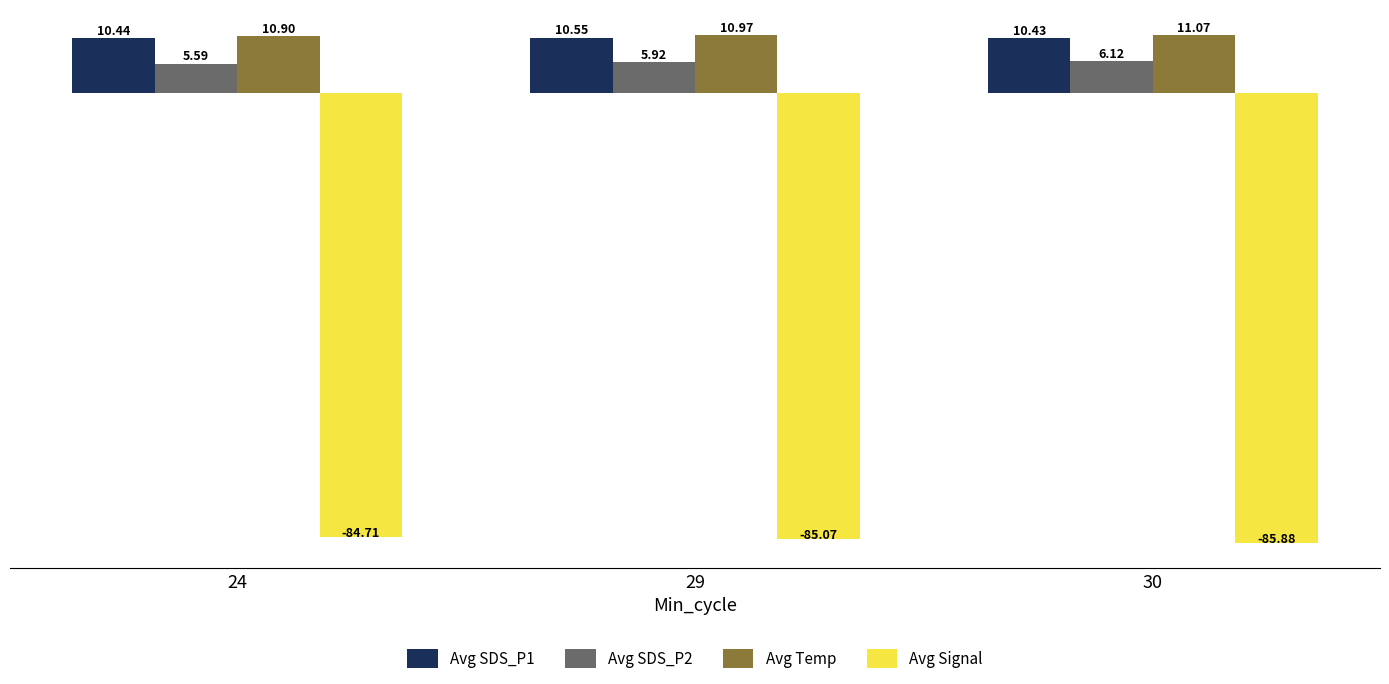

What is the spread (max minus min) of values at 24?

95.6